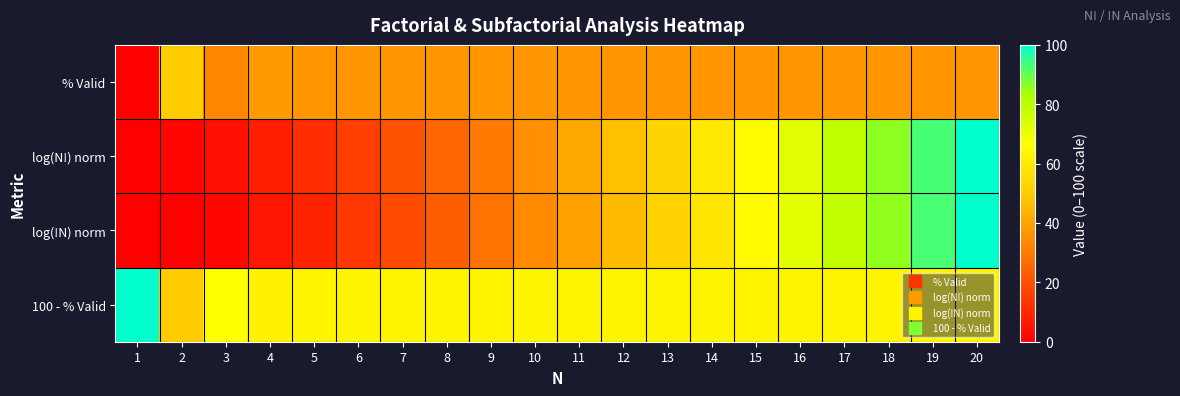

Which series has the largest range (max minus min)?

log(N!) norm